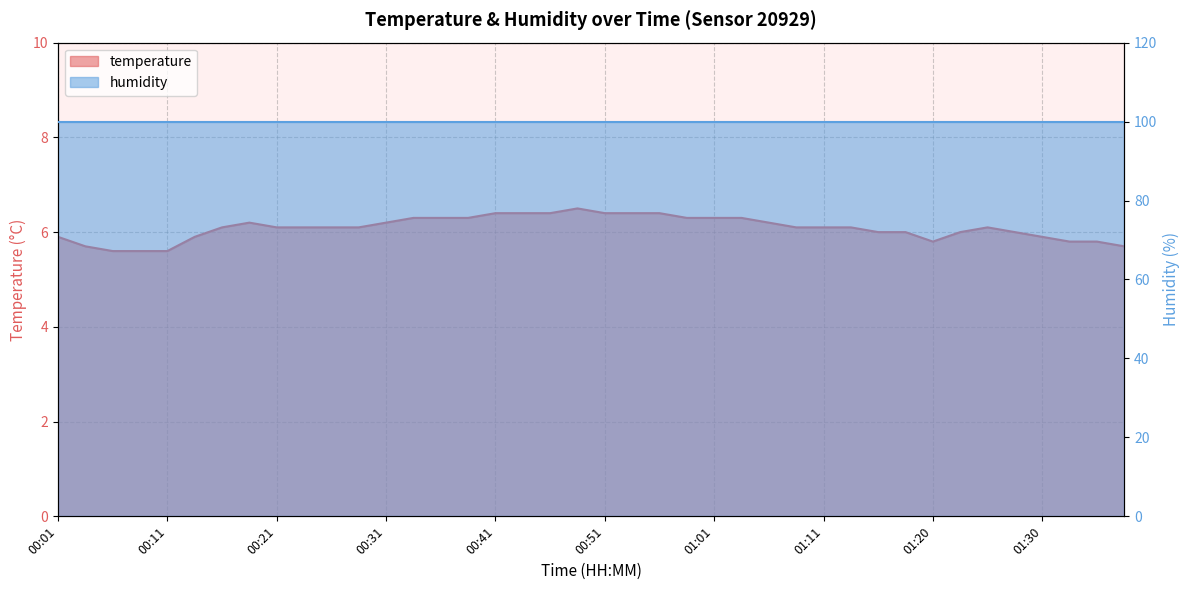

Between 00:13 and 00:38, which is larger?

00:38